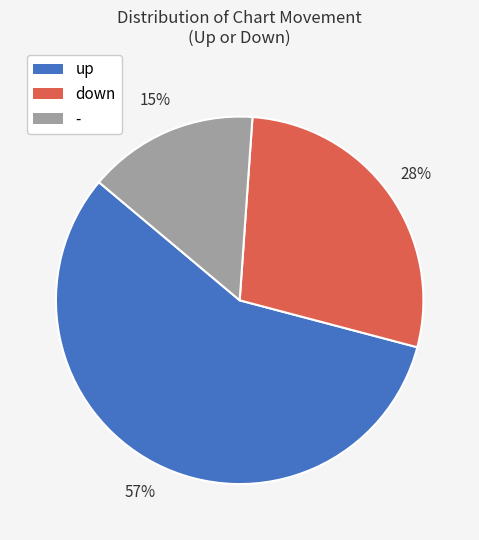

Do - and down together represent more than half of the pie?

No